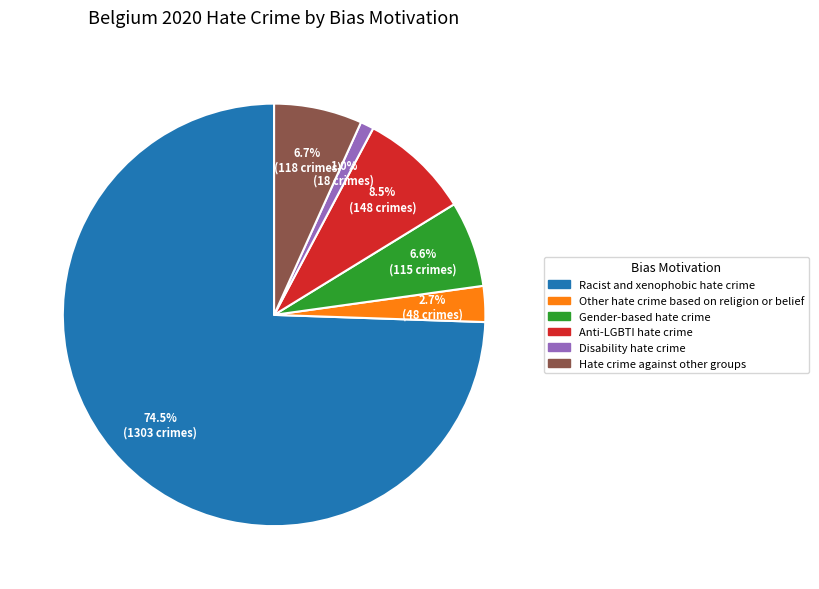

Between Racist and xenophobic hate crime and Disability hate crime, which is larger?

Racist and xenophobic hate crime